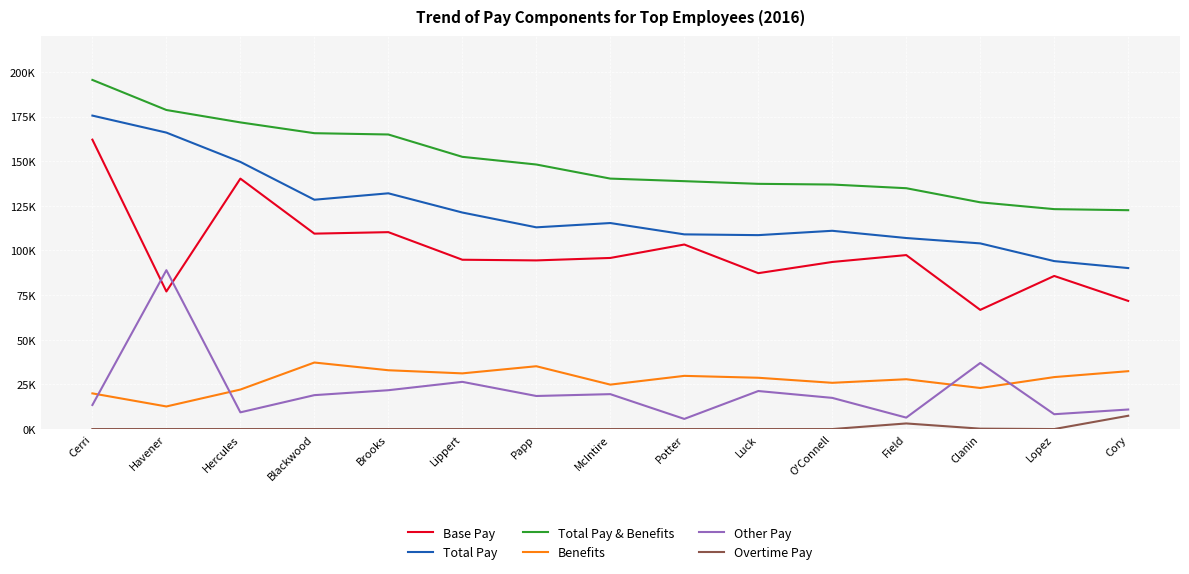

What is the total value across all series at Luck?

383200.7